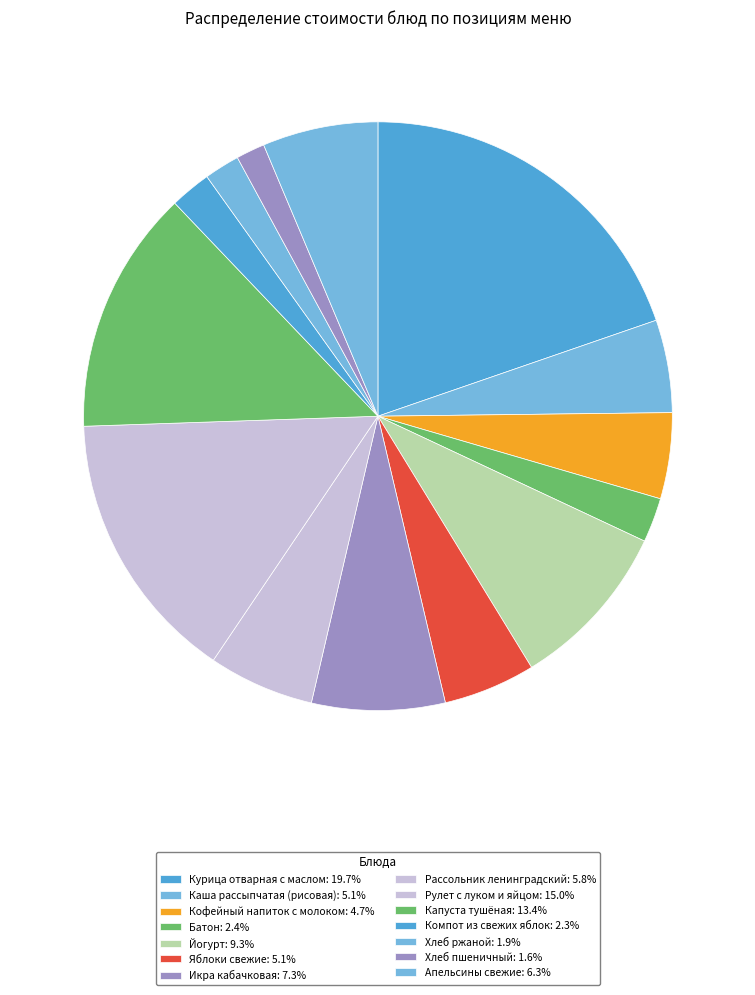

Is Икра кабачковая the majority of the pie?

No